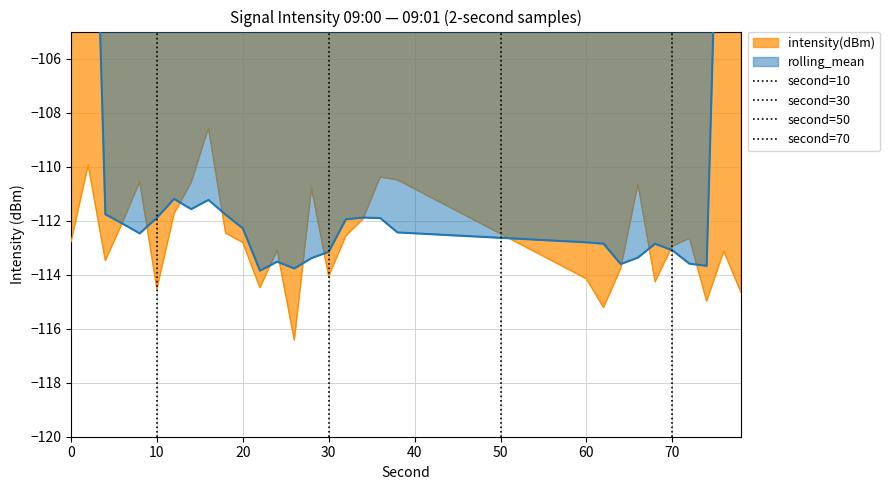

At how many categories does at least one series exceed 0?

1